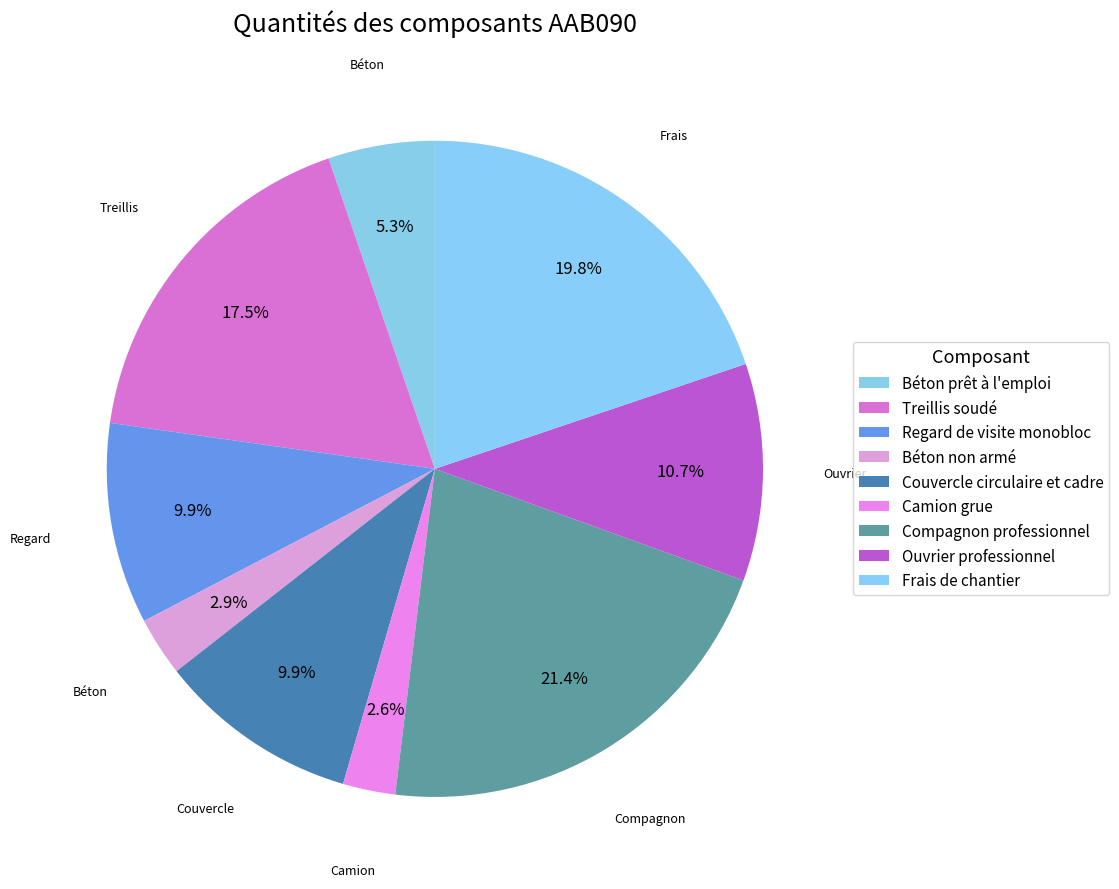

Combined, do Regard de visite monobloc and Couvercle circulaire et cadre account for over 50%?

No